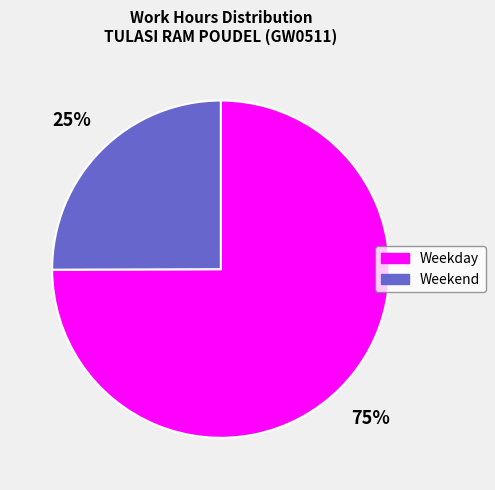

How many segments does this pie chart have?

2